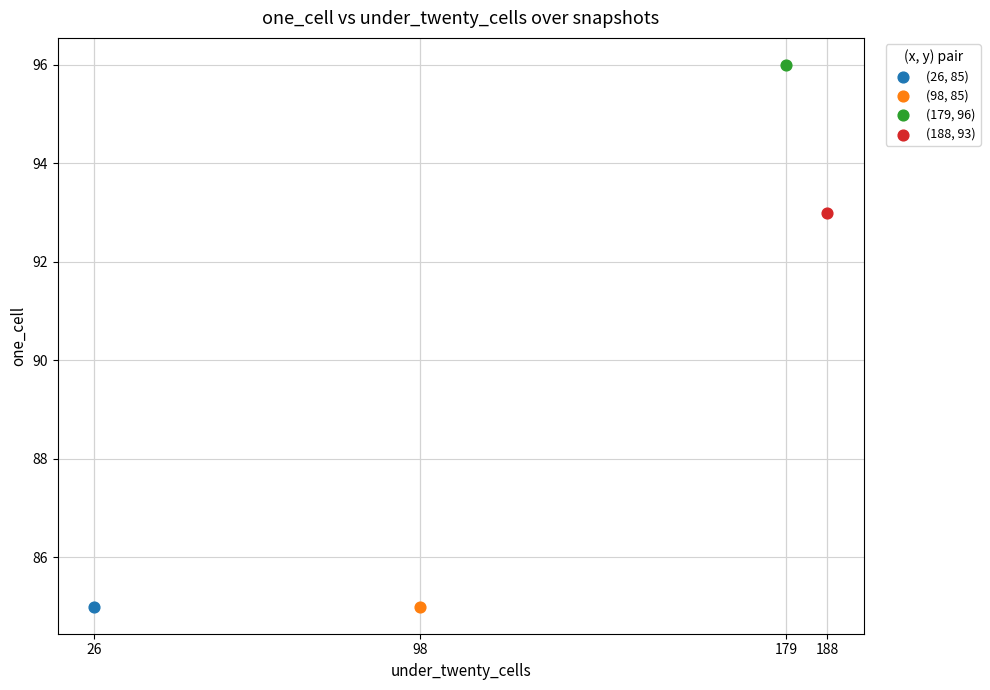

What are all the series names shown in the legend?

(26, 85), (98, 85), (179, 96), (188, 93)